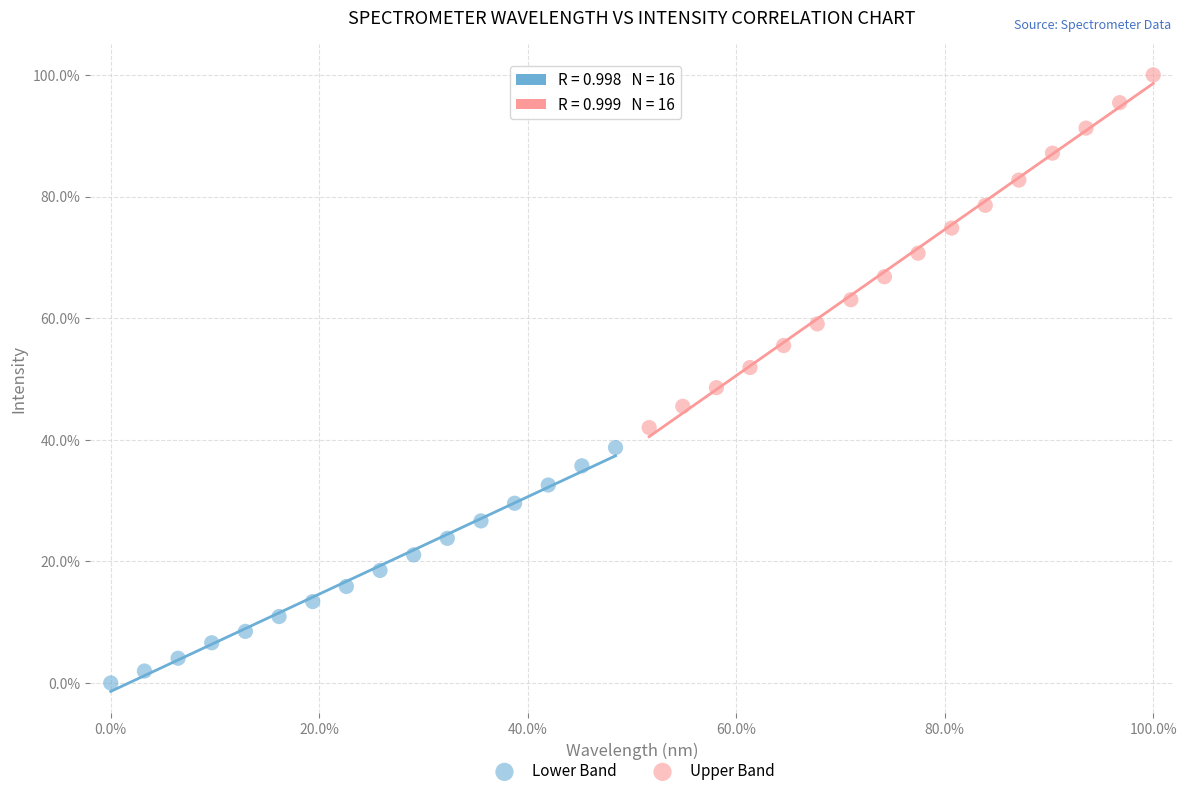

Which series has the widest spread of Y values?

Upper Band